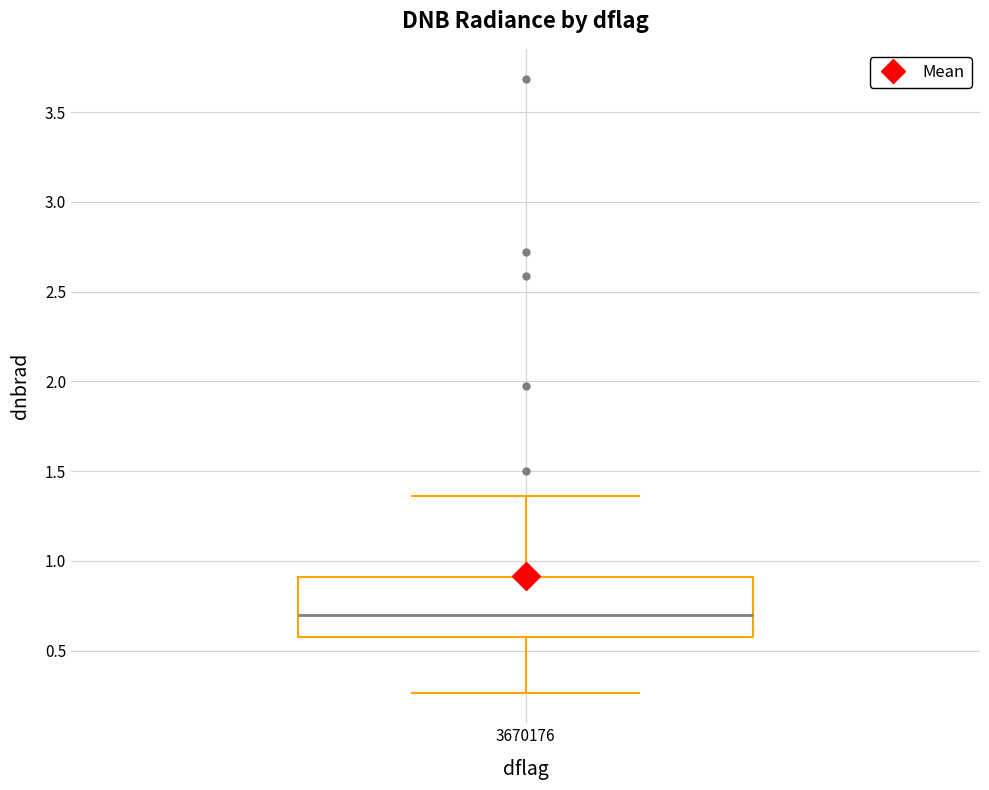

Read this box plot against the y-axis: the position of the median line, the range covered by the box, and the ends of both whiskers. The values are not printed on the chart, so give them approximately, as read against the axis.

median 0.70, box 0.55 to 0.90, whiskers 0.25 to 1.35